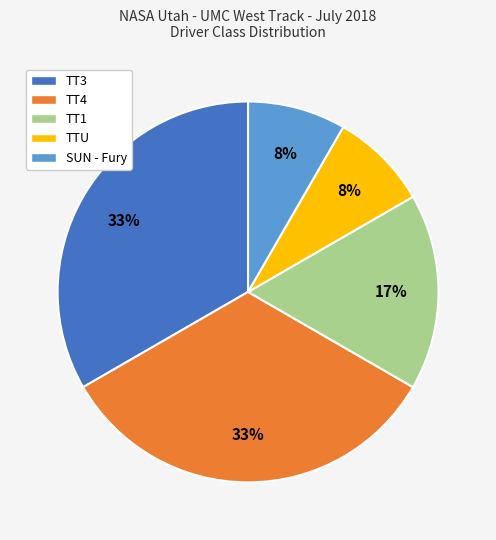

What is the ratio of the value at SUN - Fury to the value at TT1?

0.5